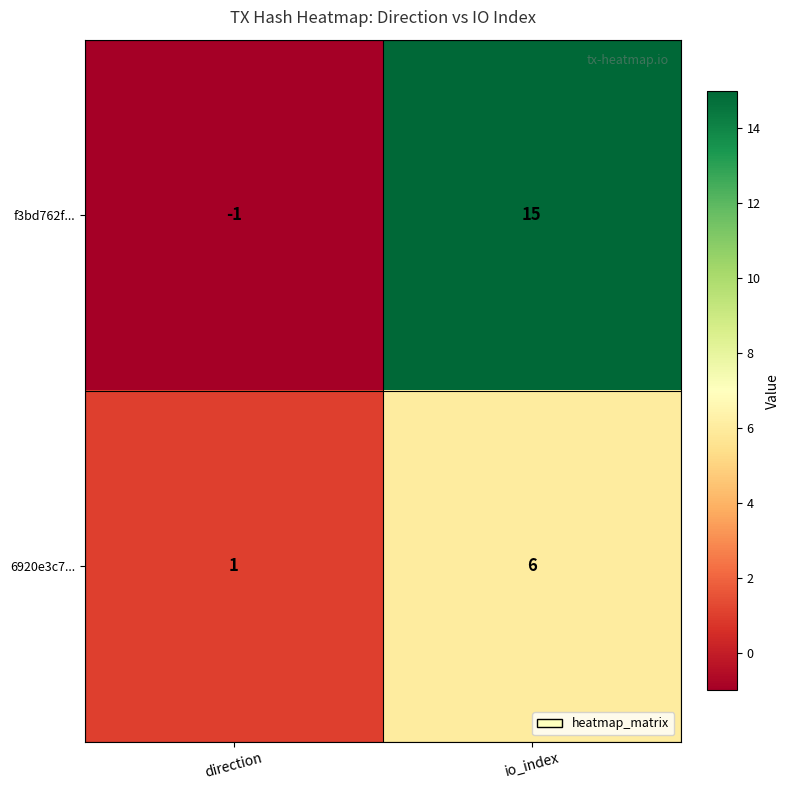

What is the sum of the 6920e3c7... values at direction and io_index?

7